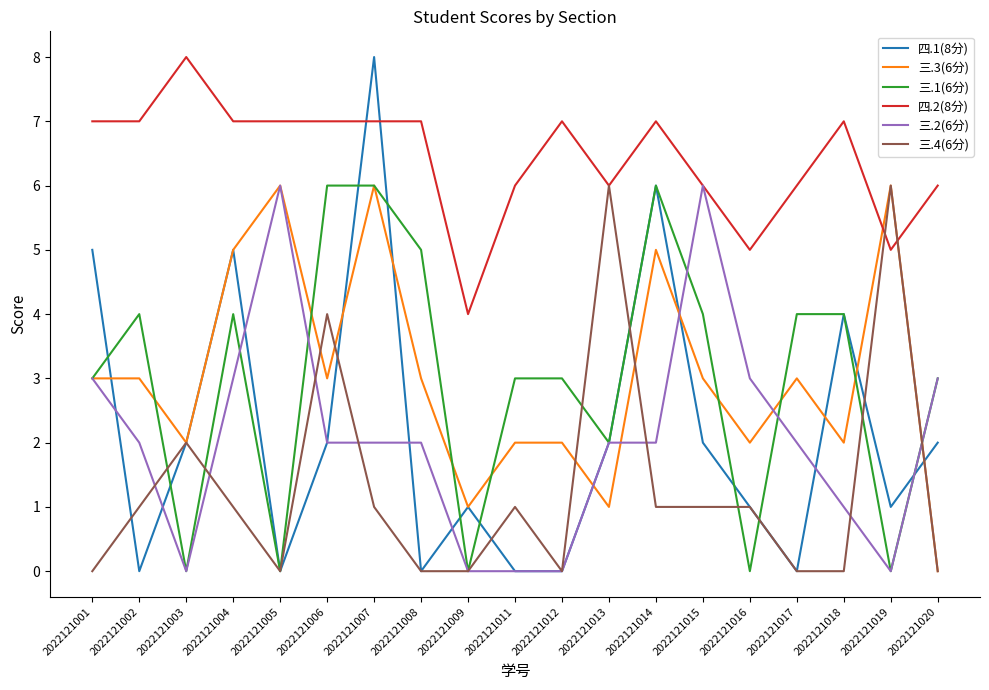

Reading left to right, what are all the values shown in this chart?

四.1(8分): 5	0	2	5	0	2	8	0	1	0	0	2	6	2	1	0	4	1	2
三.3(6分): 3	3	2	5	6	3	6	3	1	2	2	1	5	3	2	3	2	6	0
三.1(6分): 3	4	0	4	0	6	6	5	0	3	3	2	6	4	0	4	4	0	3
四.2(8分): 7	7	8	7	7	7	7	7	4	6	7	6	7	6	5	6	7	5	6
三.2(6分): 3	2	0	3	6	2	2	2	0	0	0	2	2	6	3	2	1	0	3
三.4(6分): 0	1	2	1	0	4	1	0	0	1	0	6	1	1	1	0	0	6	0